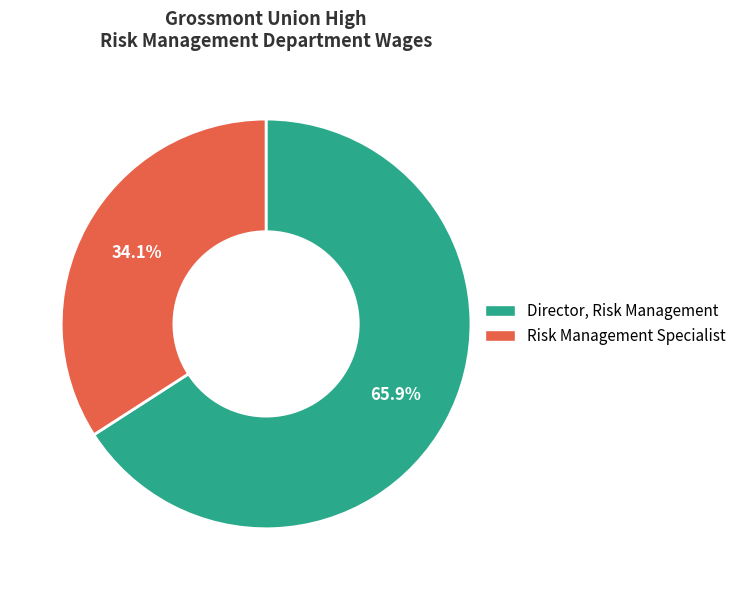

Combined, what portion of the pie is Director, Risk Management and Risk Management Specialist?

100.0%